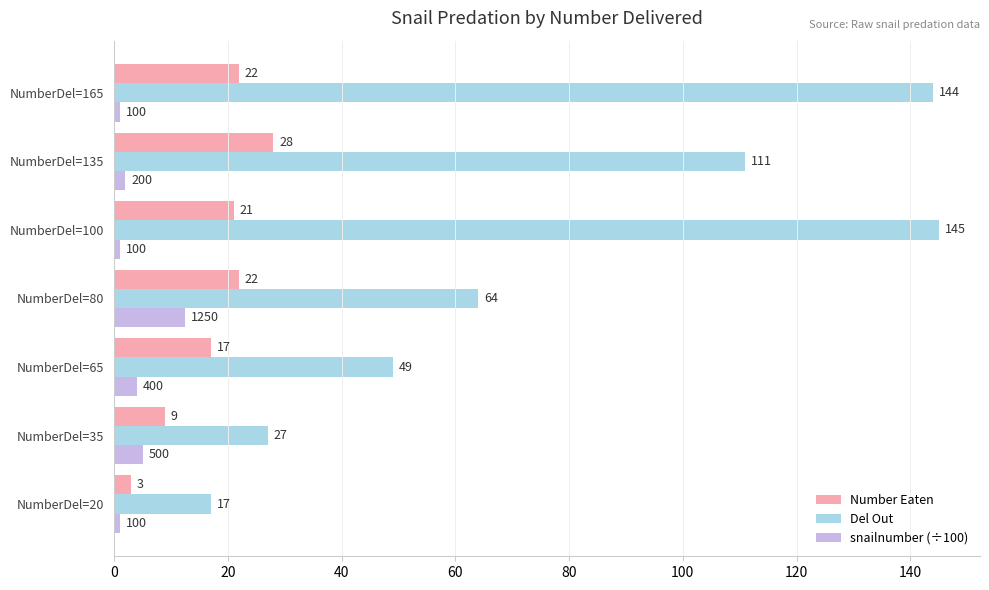

What is the difference between the snailnumber (÷100) values at NumberDel=20 and NumberDel=65?

3.0